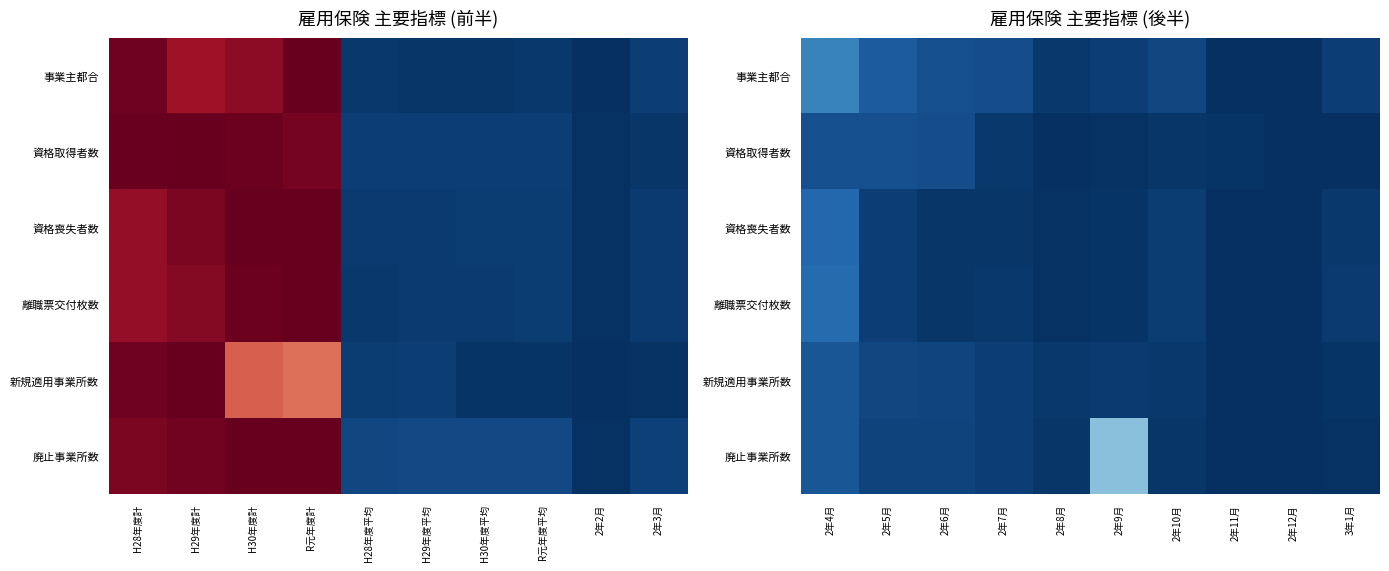

At which category is the sum across all series the highest?

2年4月